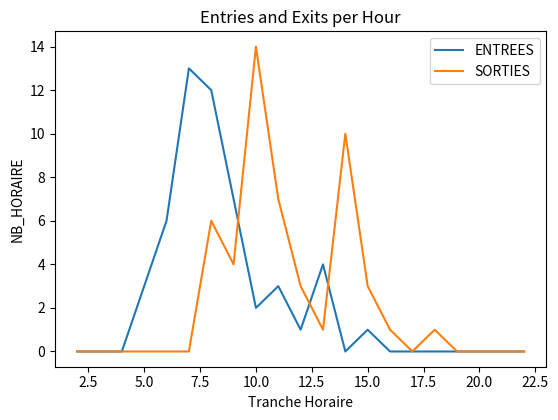

What is the greatest value displayed?

14